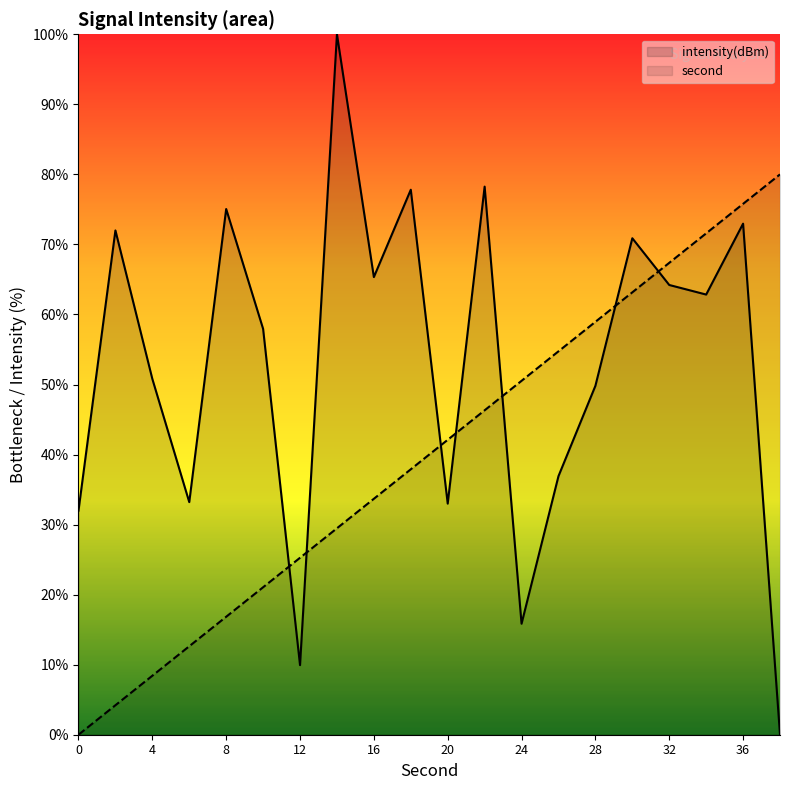

At which category does intensity(dBm) reach its first local peak?

2